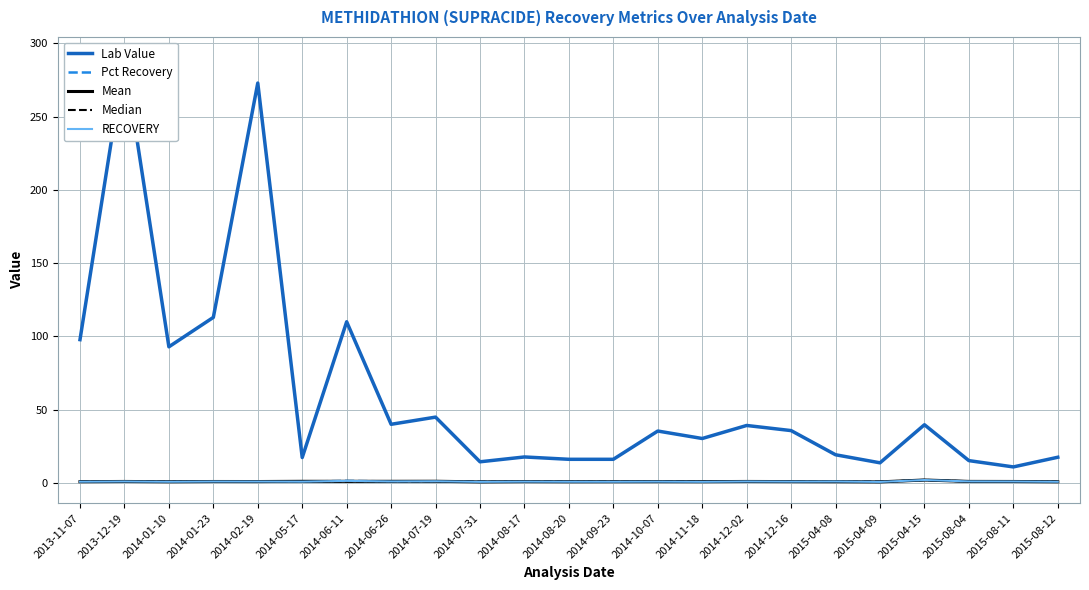

Which label corresponds to the largest value in the chart?

2013-12-19